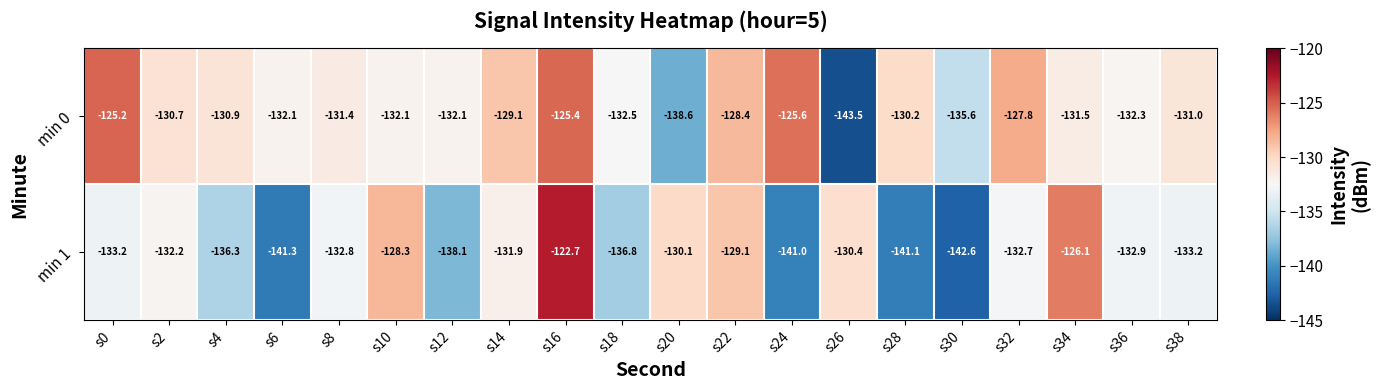

Read the min 0 value at s38.

-131.0